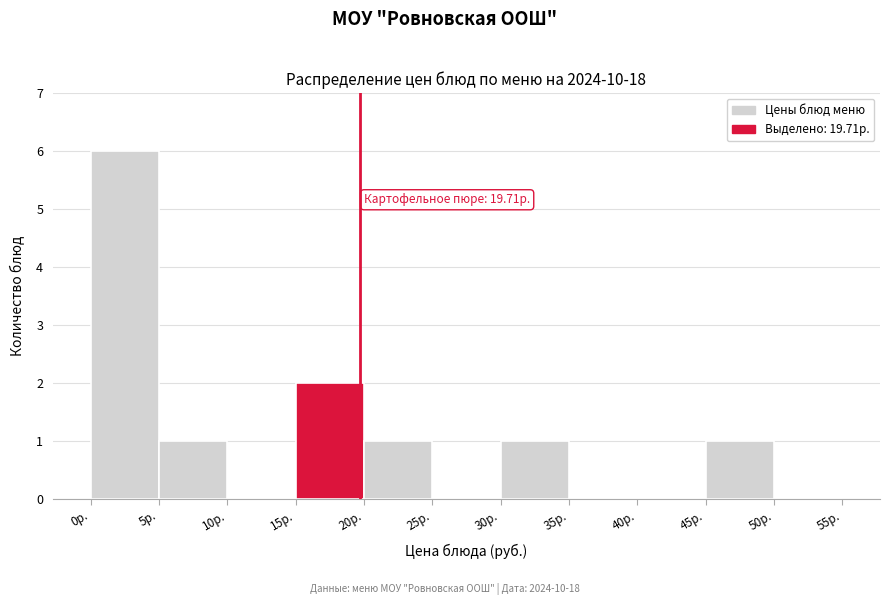

Which range on the x-axis has the tallest bar?

0 to 5